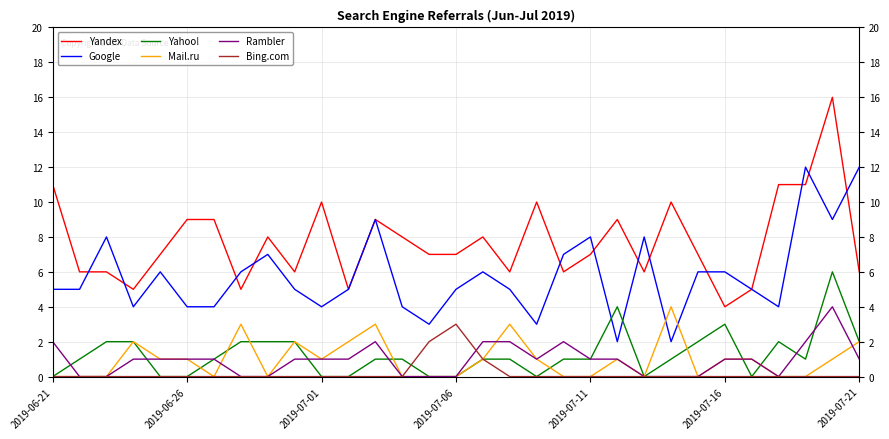

Which series has the largest total across all categories?

Yandex